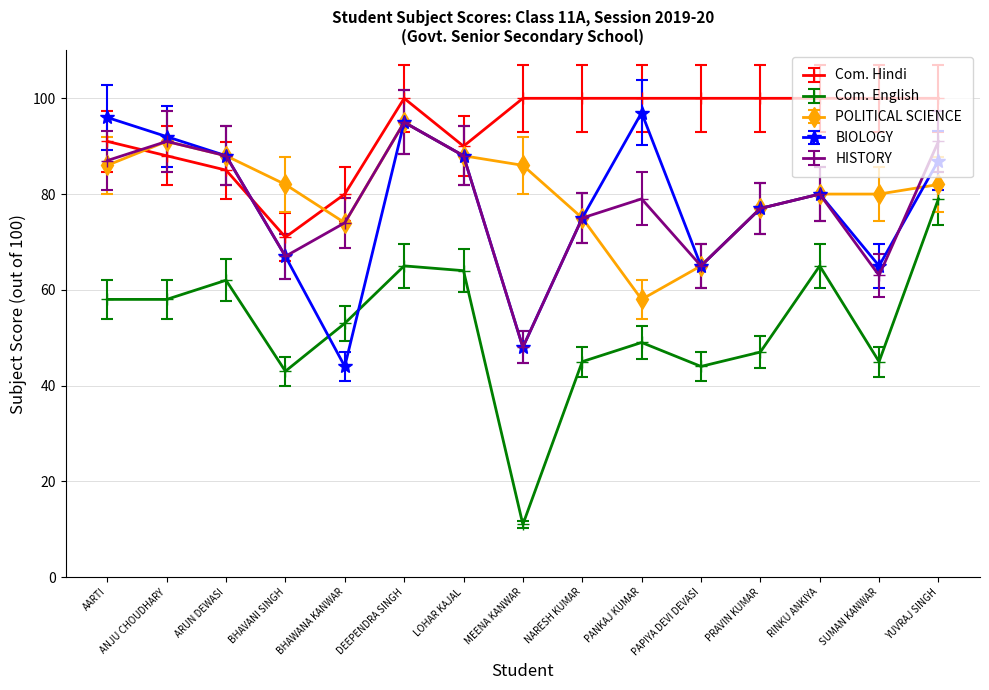

Which series has the widest spread of values?

Com. English